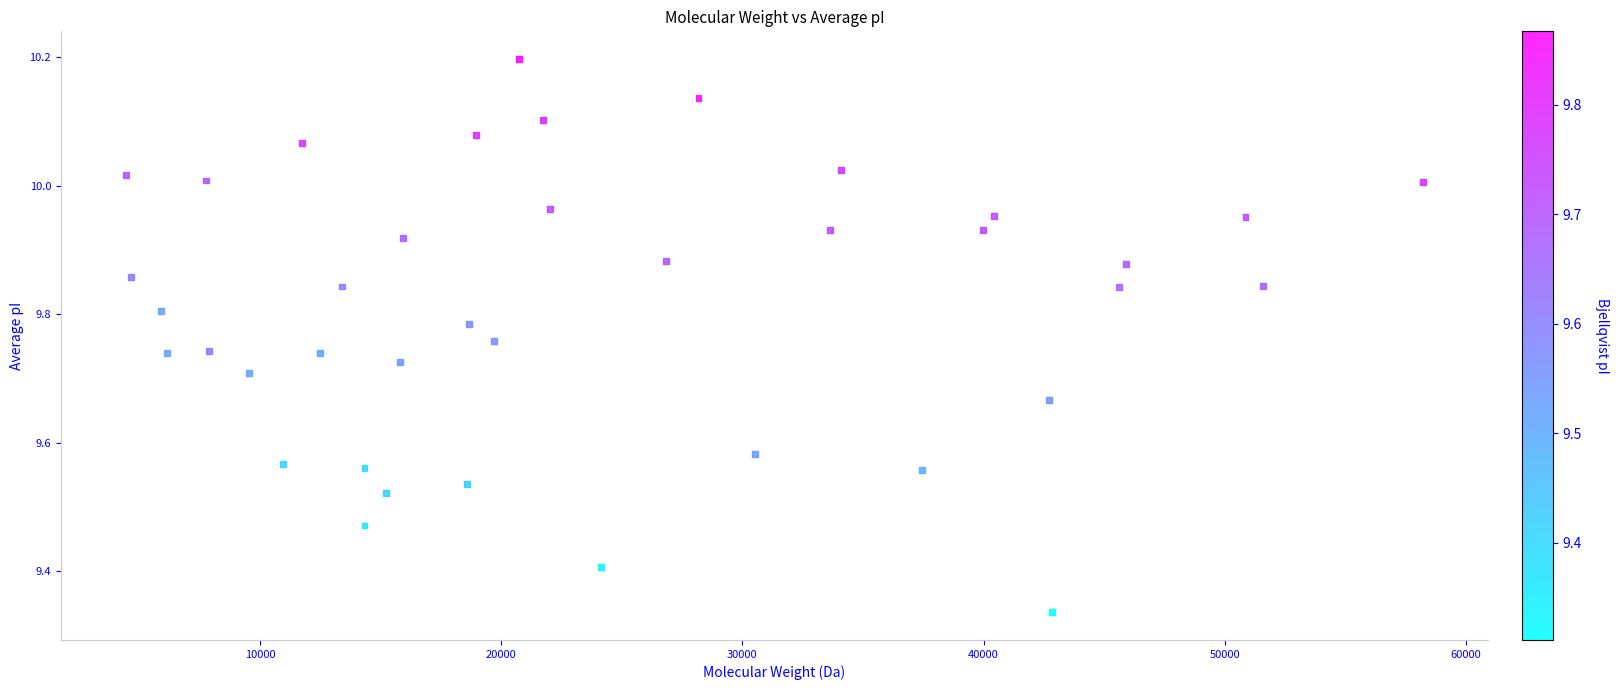

What is the range of X values (max minus min)?

53776.2